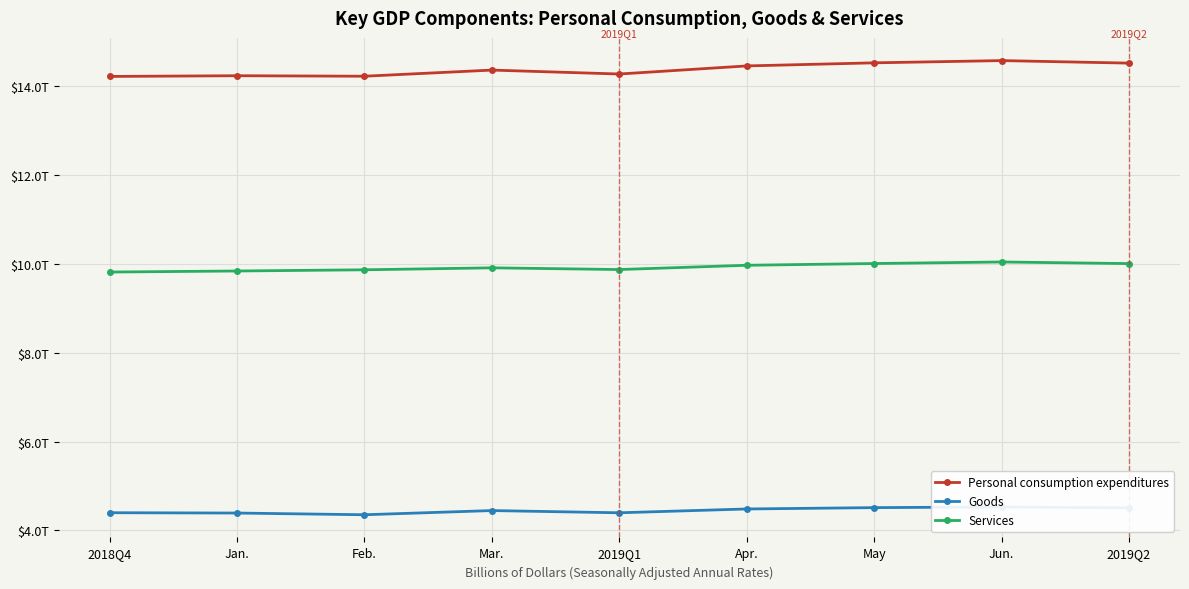

True or false: Services and Goods cross at least once.

False